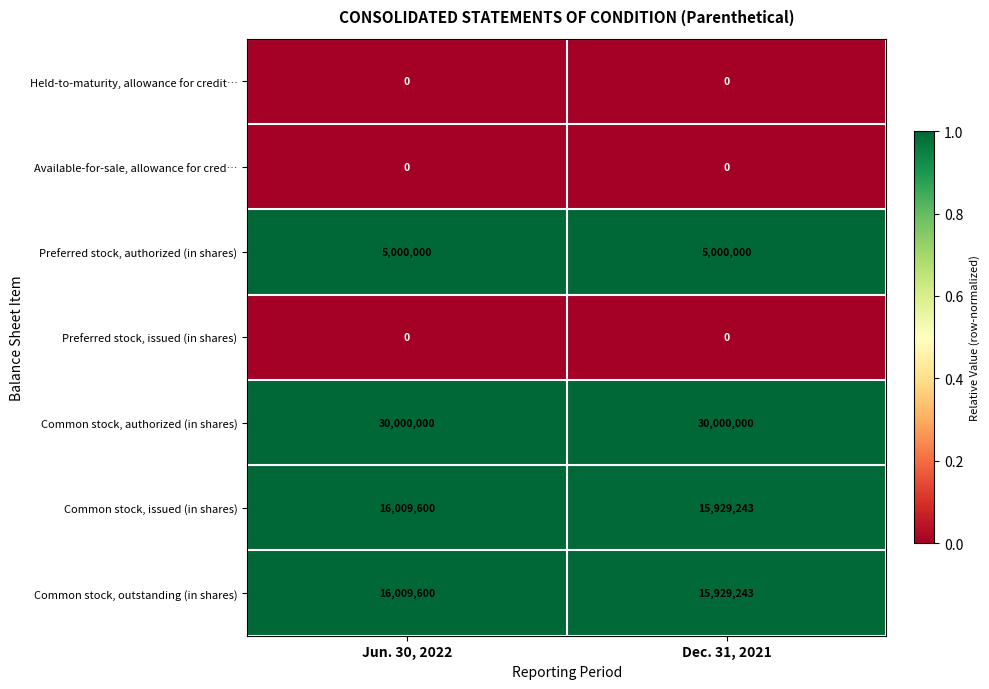

How many data points does each series have?

2